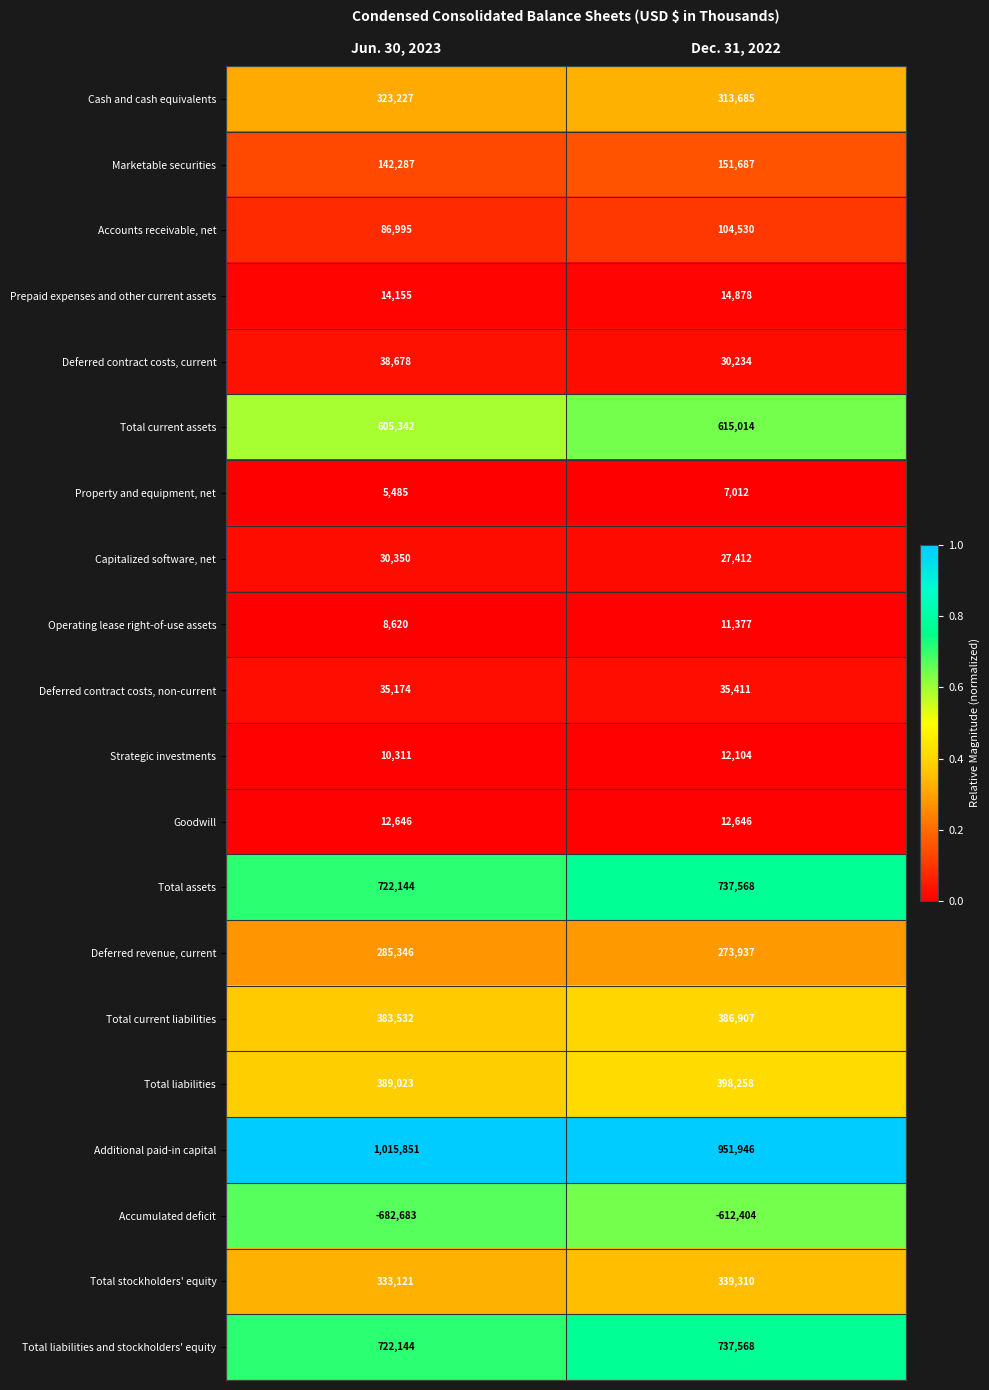

Read the Total current assets value at Dec. 31, 2022, to the nearest 100.

615000